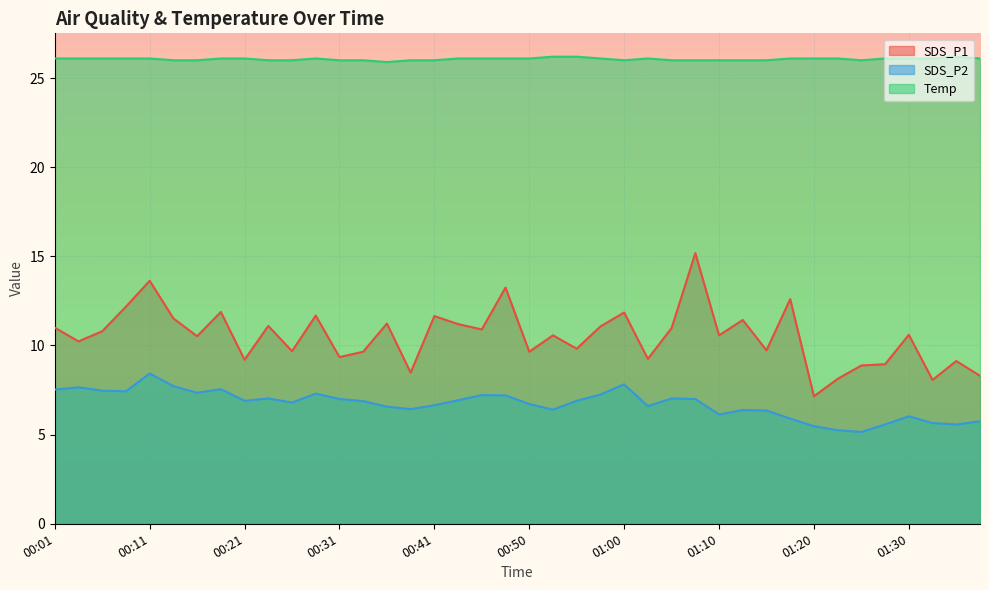

At which category is the sum across all series the highest?

01:08